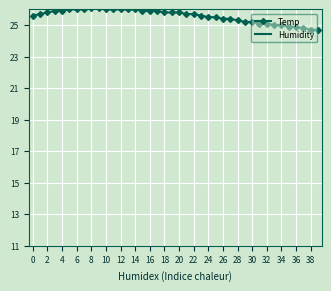

True or false: Temp and Humidity cross at least once.

False